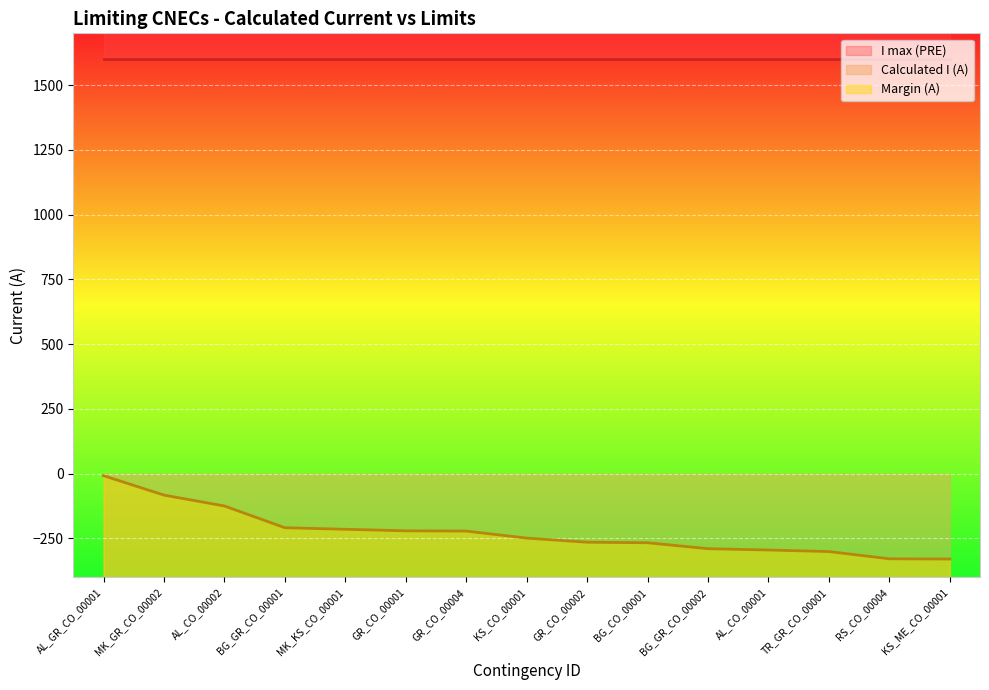

How many data points in Margin (A) are above -249?

7